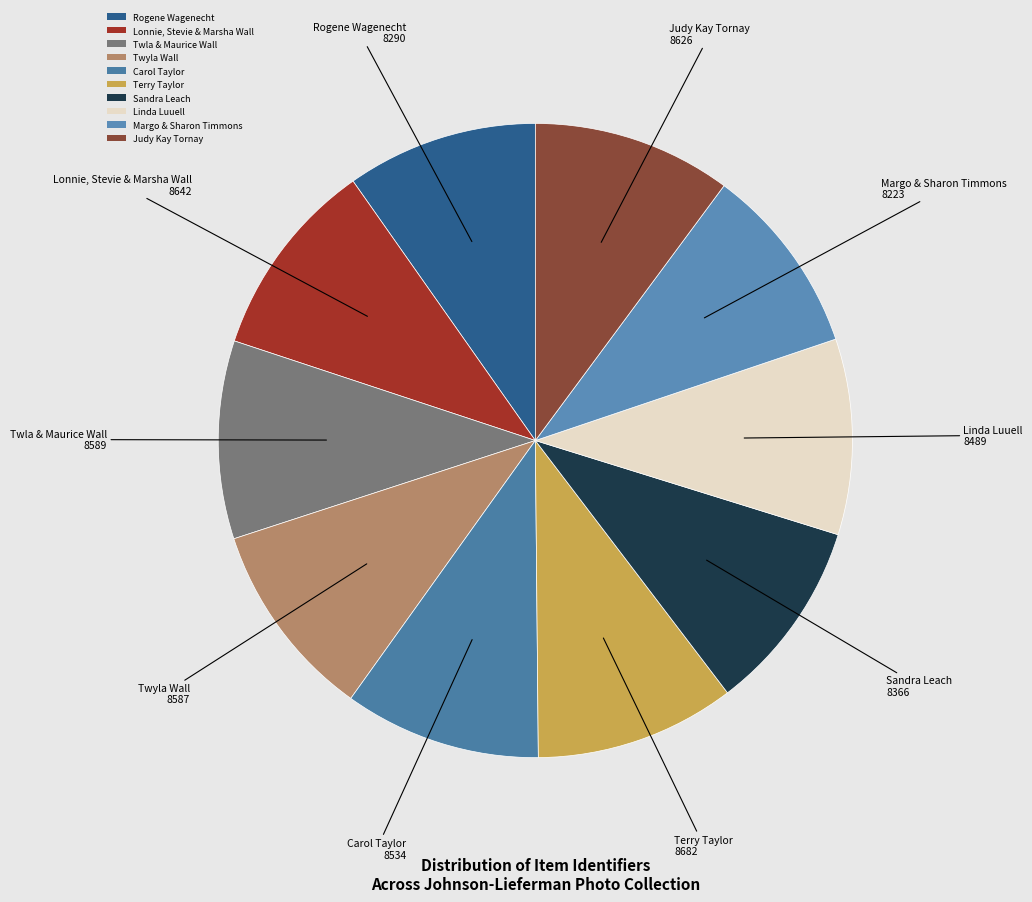

Combined, do Linda Luuell and Twla & Maurice Wall account for over 50%?

No